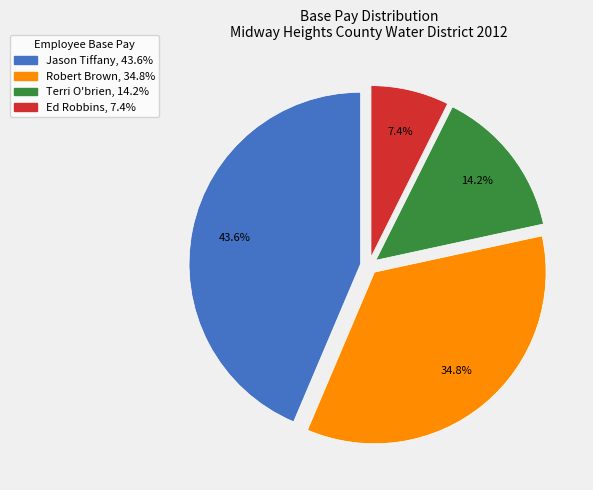

To the nearest percent, what is the combined percentage of Ed Robbins and Robert Brown?

42%